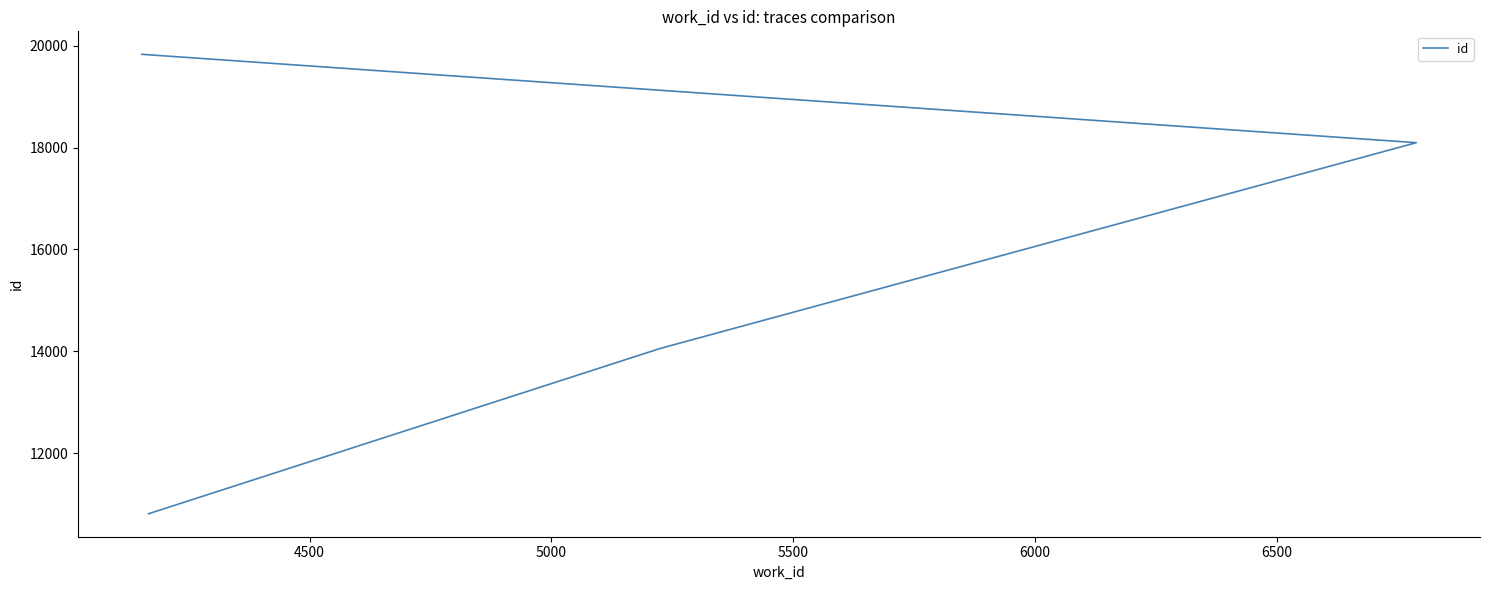

What is the value of the 3rd point from the left?

18097